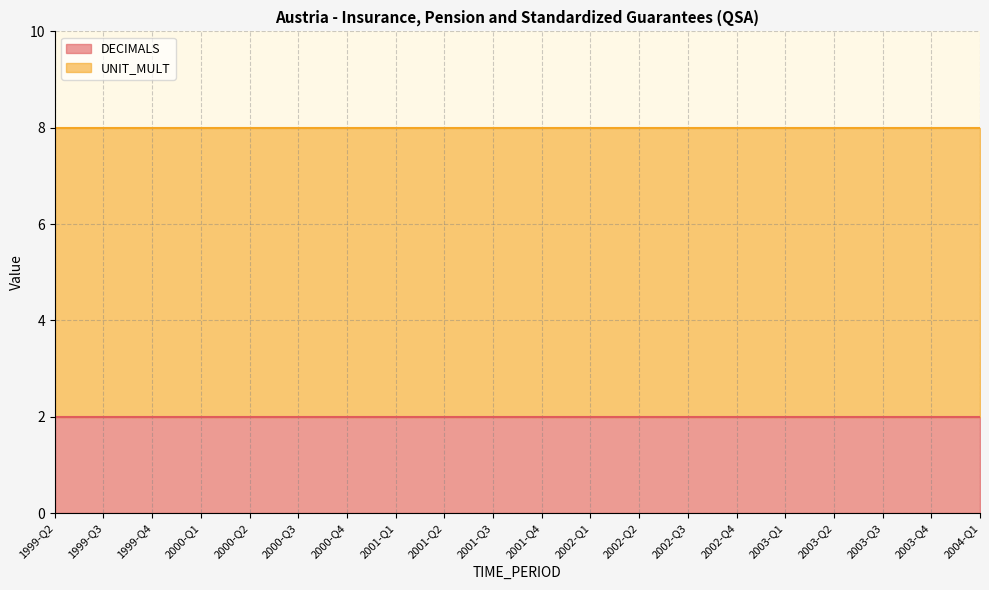

How many lines are shown in the chart?

2